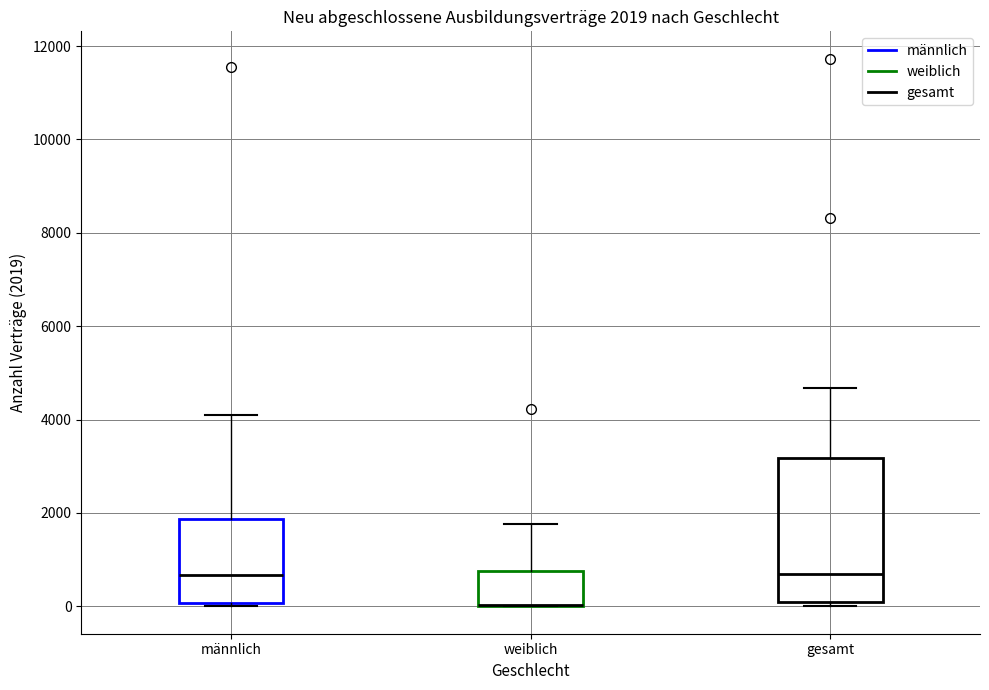

Which box is the tallest, from its lower edge to its upper edge?

gesamt